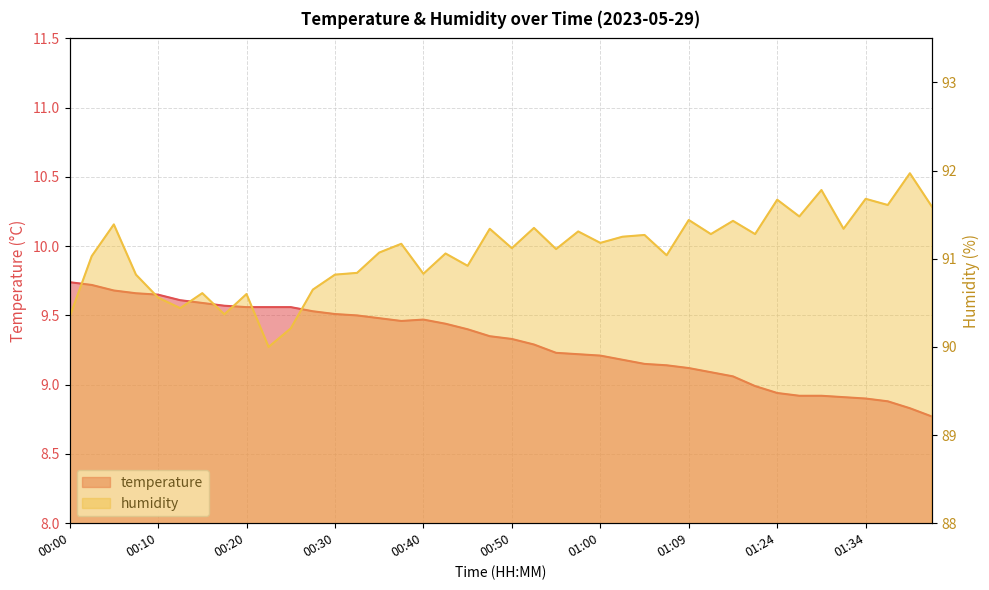

Reading right to left, transcribe all the data shown in this chart.

temperature: 8.8	8.8	8.9	8.9	8.9	8.9	8.9	8.9	9.0	9.1	9.1	9.1	9.1	9.2	9.2	9.2	9.2	9.2	9.3	9.3	9.3	9.4	9.4	9.5	9.5	9.5	9.5	9.5	9.5	9.6	9.6	9.6	9.6	9.6	9.6	9.7	9.7	9.7	9.7	9.7
humidity: 91.6	92.0	91.6	91.7	91.3	91.8	91.5	91.7	91.3	91.4	91.3	91.4	91.0	91.3	91.2	91.2	91.3	91.1	91.3	91.1	91.3	90.9	91.1	90.8	91.2	91.1	90.8	90.8	90.7	90.2	90.0	90.6	90.4	90.6	90.4	90.6	90.8	91.4	91.0	90.3